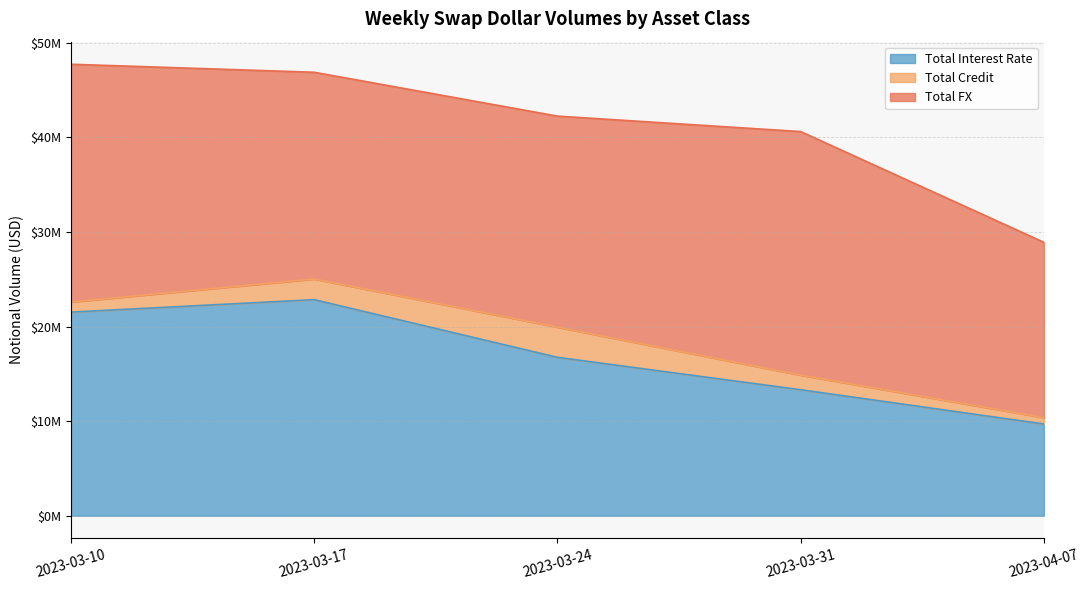

List the labels in order of Total FX value, largest first.

2023-03-31, 2023-03-10, 2023-03-24, 2023-03-17, 2023-04-07